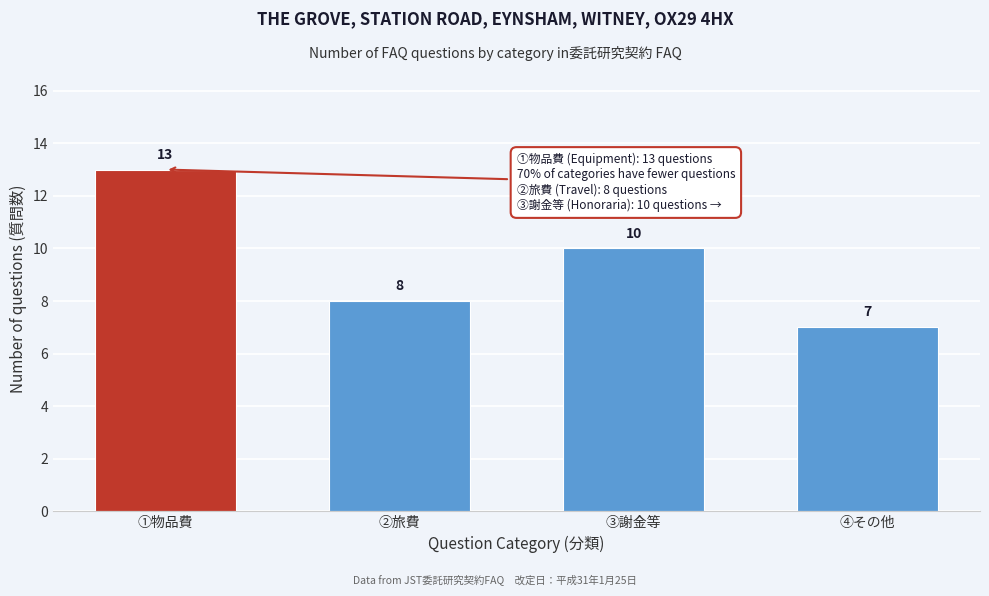

Reading left to right, list all the values displayed in this chart.

13	8	10	7